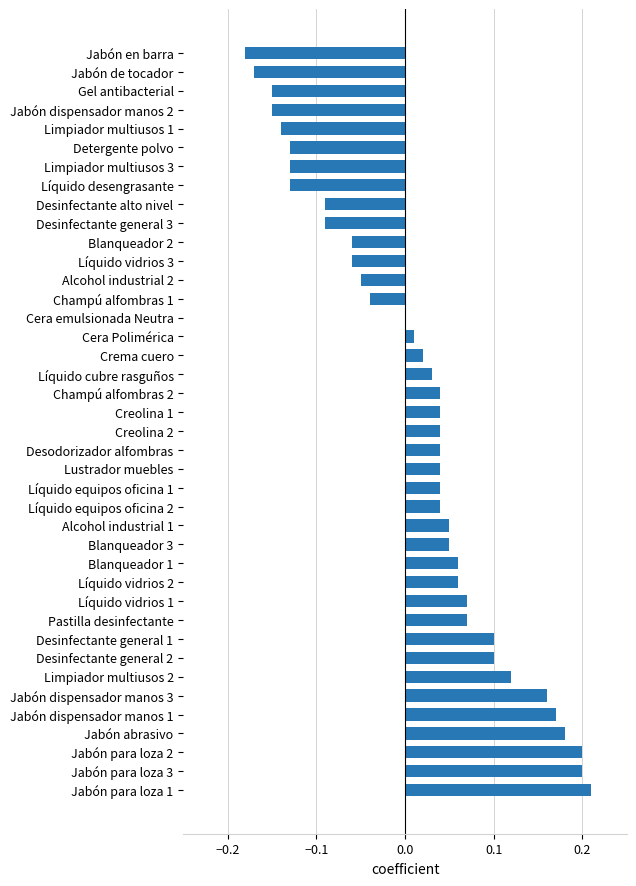

Is it true that the value at Jabón para loza 2 is 0.1?

False